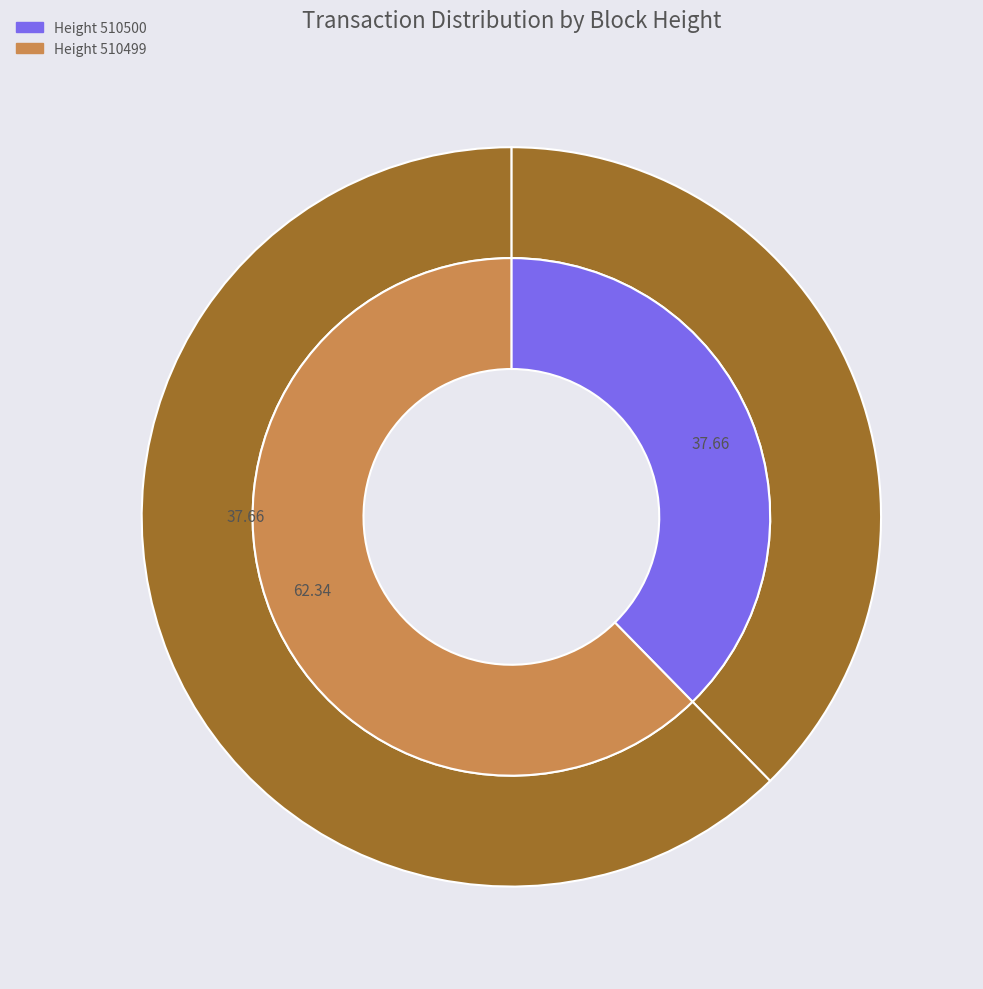

How many slices are in this pie chart?

2